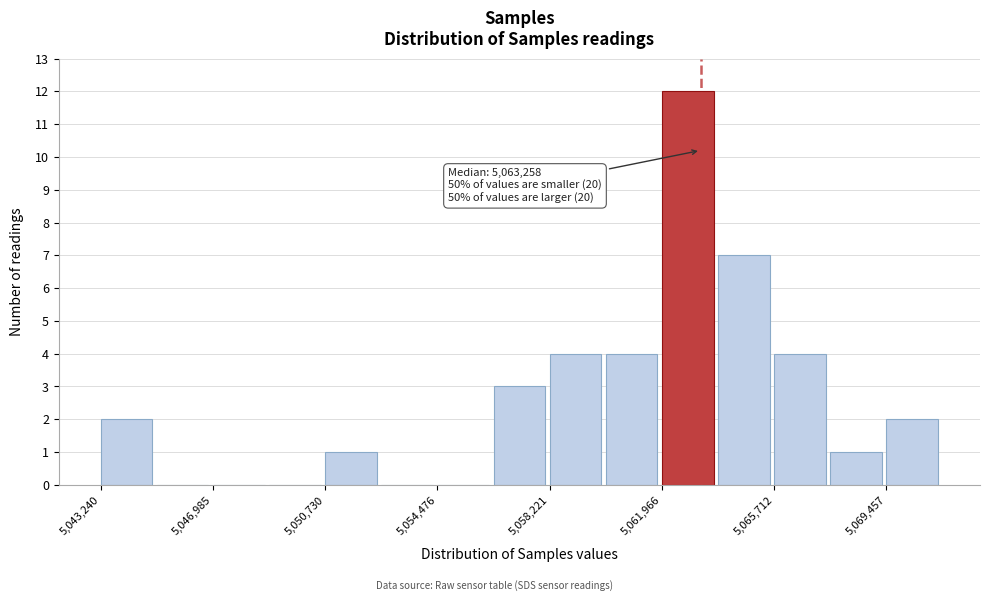

Read against the x-axis, roughly where is the centre of the tallest bar?

5063000